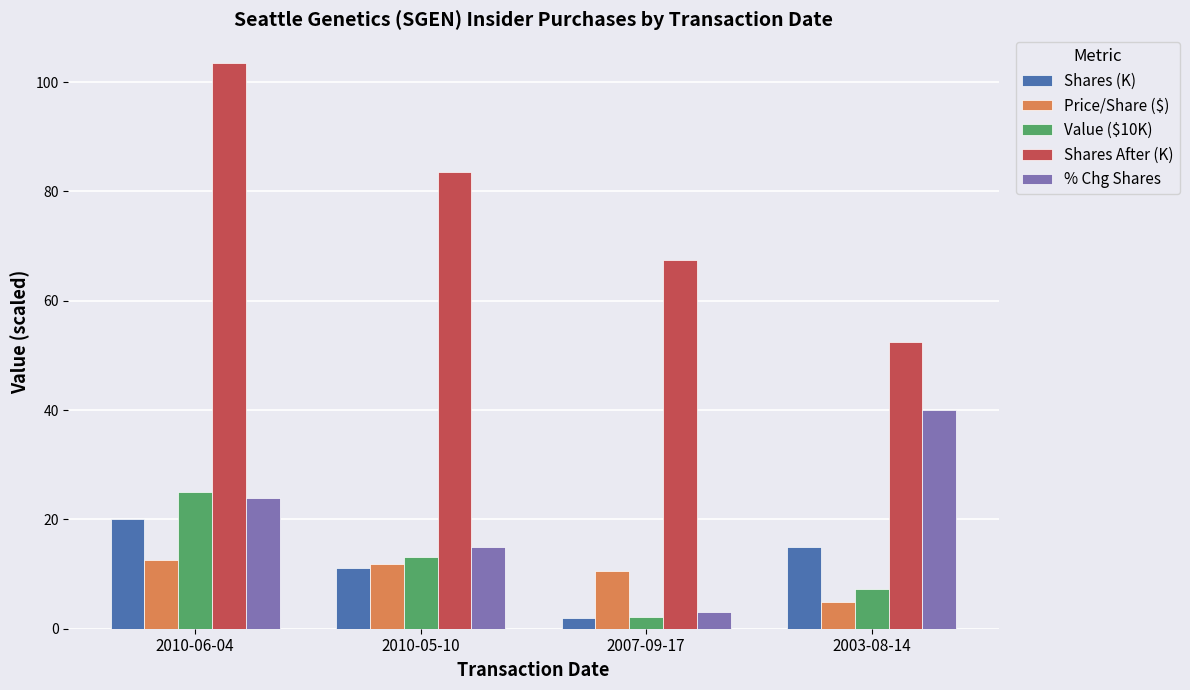

Reading left to right, extract all data points from this chart.

Shares (K): 2010-06-04=20.0	2010-05-10=11.1	2007-09-17=2.0	2003-08-14=15.0
Price/Share ($): 2010-06-04=12.5	2010-05-10=11.9	2007-09-17=10.6	2003-08-14=4.9
Value ($10K): 2010-06-04=25.0	2010-05-10=13.2	2007-09-17=2.1	2003-08-14=7.3
Shares After (K): 2010-06-04=103.6	2010-05-10=83.6	2007-09-17=67.5	2003-08-14=52.5
% Chg Shares: 2010-06-04=24.0	2010-05-10=15.0	2007-09-17=3.0	2003-08-14=40.0